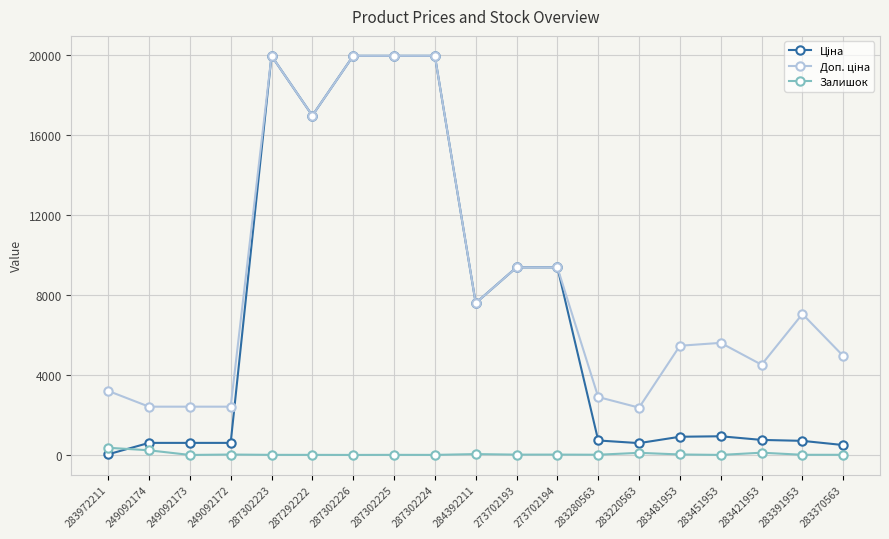

What is the value of the Залишок point at the 10th from the left?

43.0